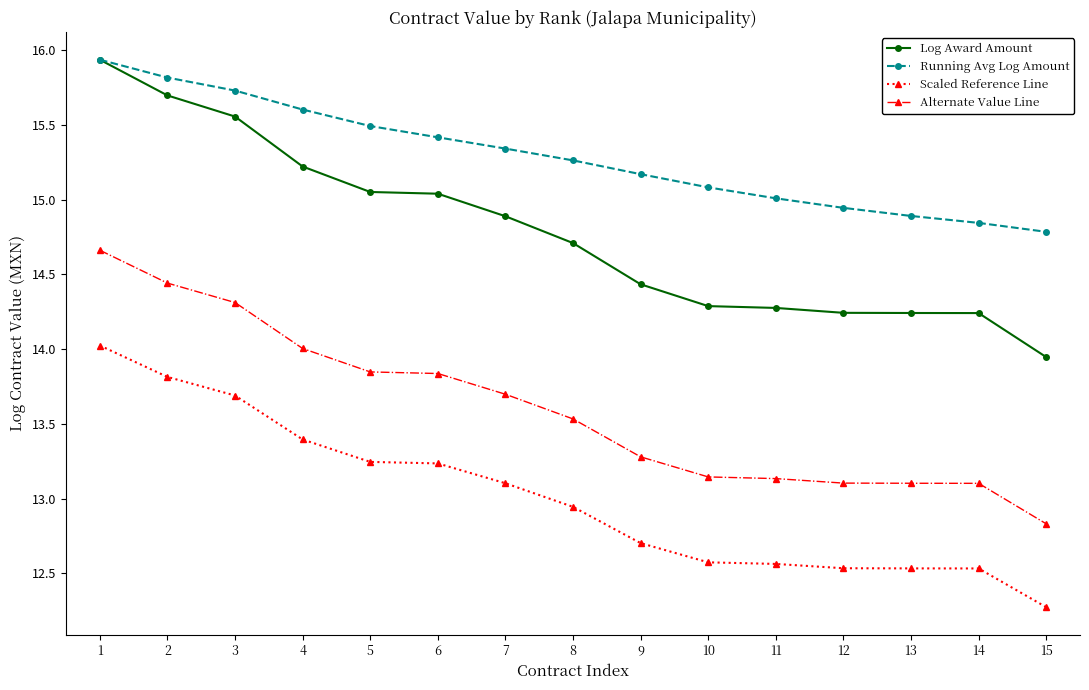

True or false: Log Award Amount has a value of 15.1 at 5.

True